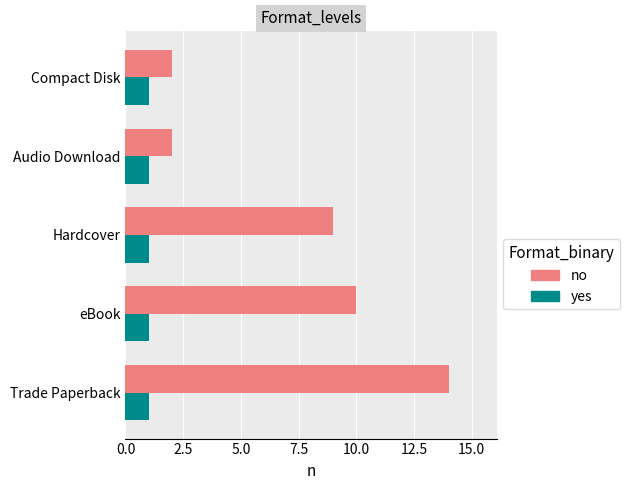

Which category has the highest value across all series?

Trade Paperback